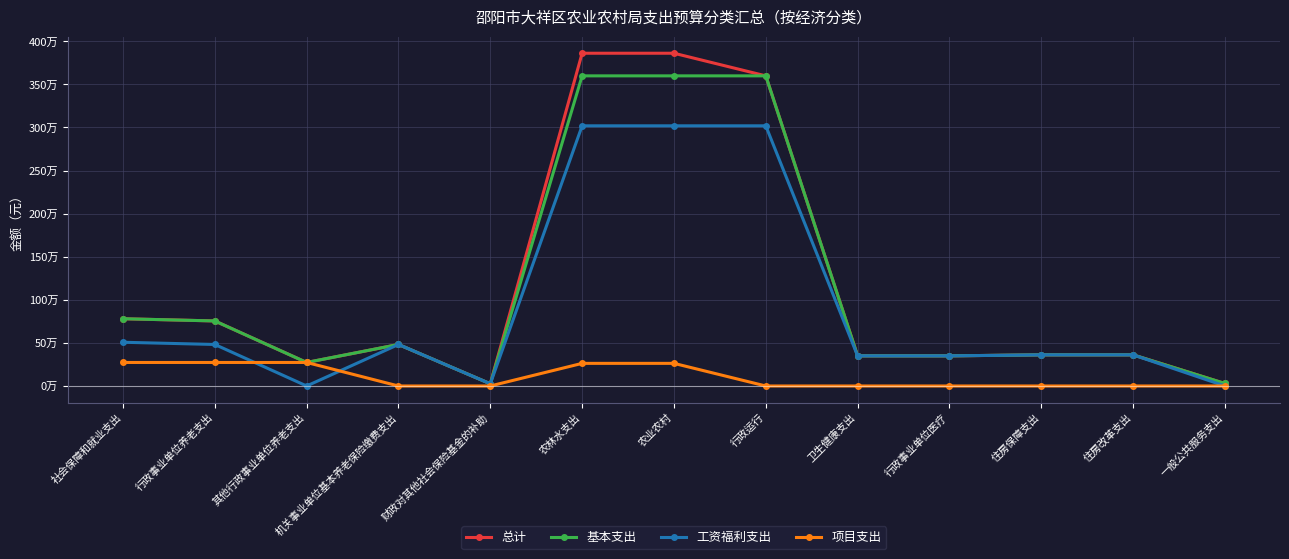

Is this an area chart (filled region under the line)?

No